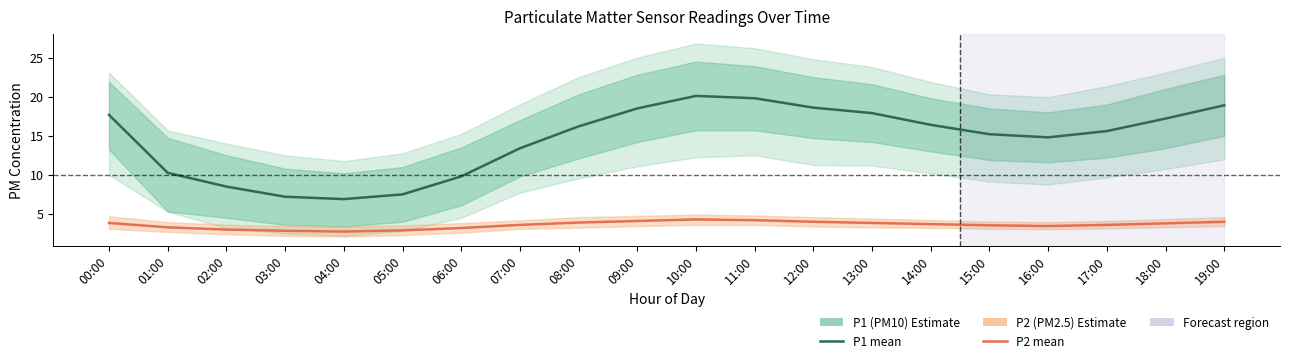

True or false: P2 (PM2.5) and P1 (PM10) intersect in this chart.

False